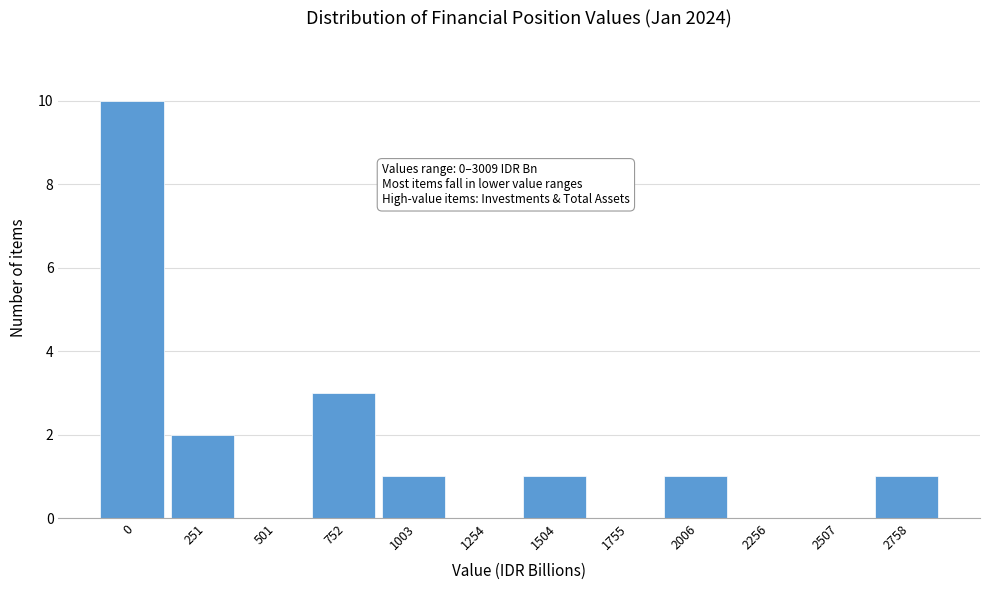

Reading left to right, extract all data points from this chart.

0=10	251=2	501=0	752=3	1003=1	1254=0	1504=1	1755=0	2006=1	2256=0	2507=0	2758=1